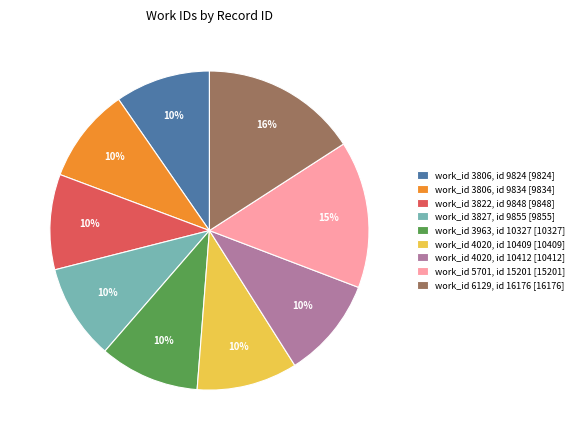

Between work_id 4020, id 10412 [10412] and work_id 5701, id 15201 [15201], which is larger?

work_id 5701, id 15201 [15201]